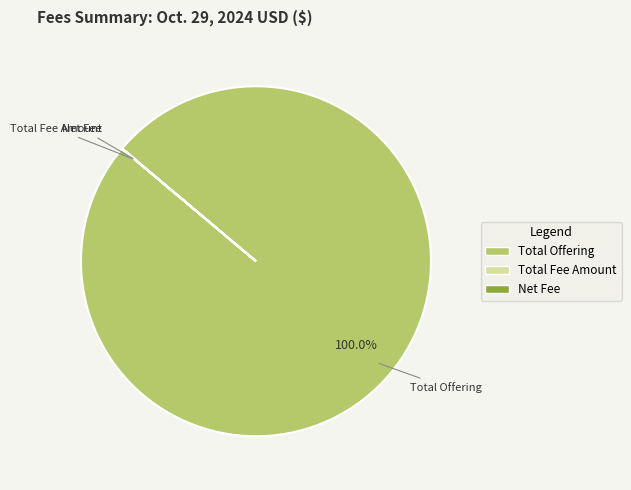

Which slice is the largest?

Total Offering